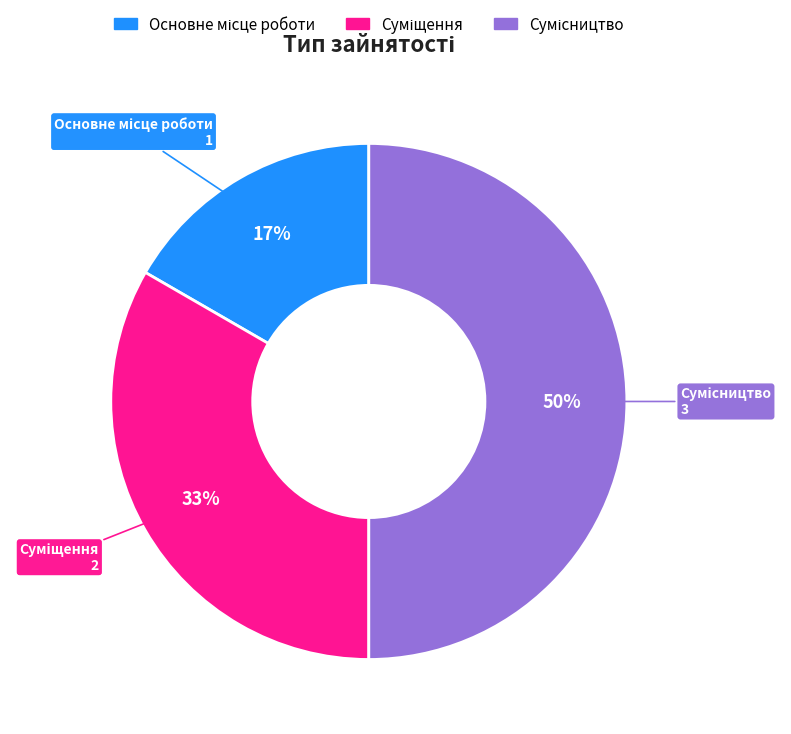

To the nearest percent, what is the difference between the largest and smallest slice percentages?

33%